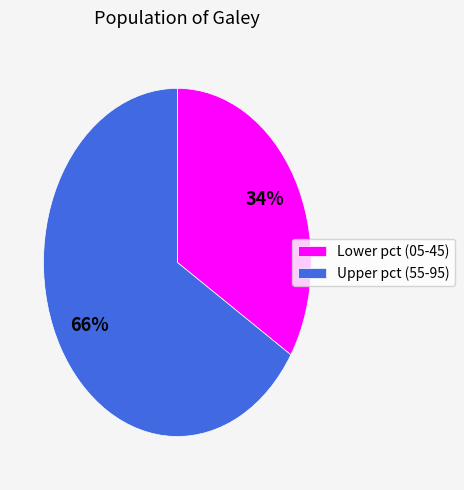

Count the number of slices in the pie.

2